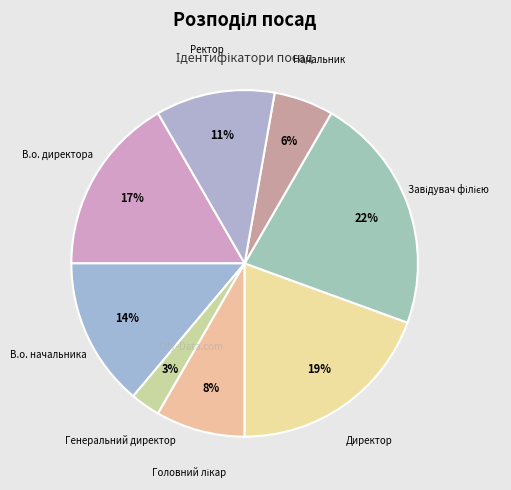

What percentage is the В.о. директора slice, to the nearest percent?

17%